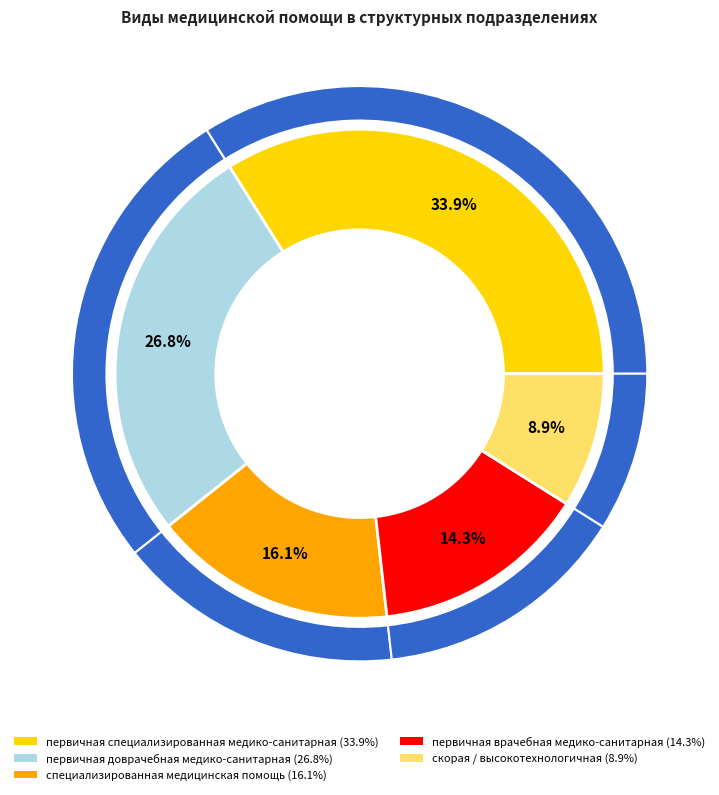

To the nearest percent, what is the combined percentage of скорая / высокотехнологичная and первичная доврачебная медико-санитарная?

36%